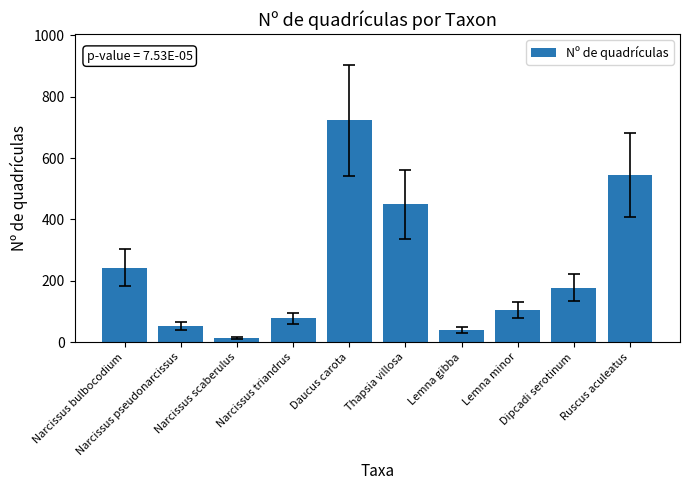

What is the change in value from Narcissus scaberulus to Lemna gibba?

+27